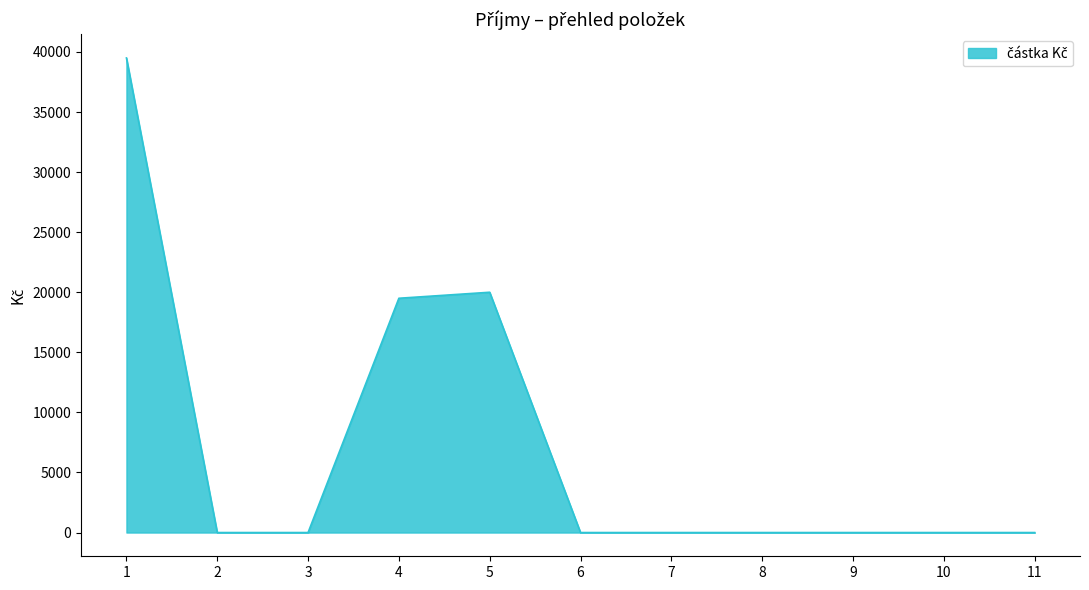

How many lines are shown in the chart?

1